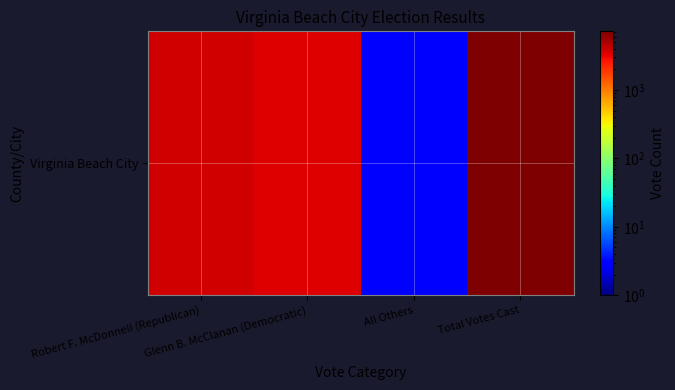

What is the approximate value at Robert F. McDonnell (Republican), to the nearest 10?

3810